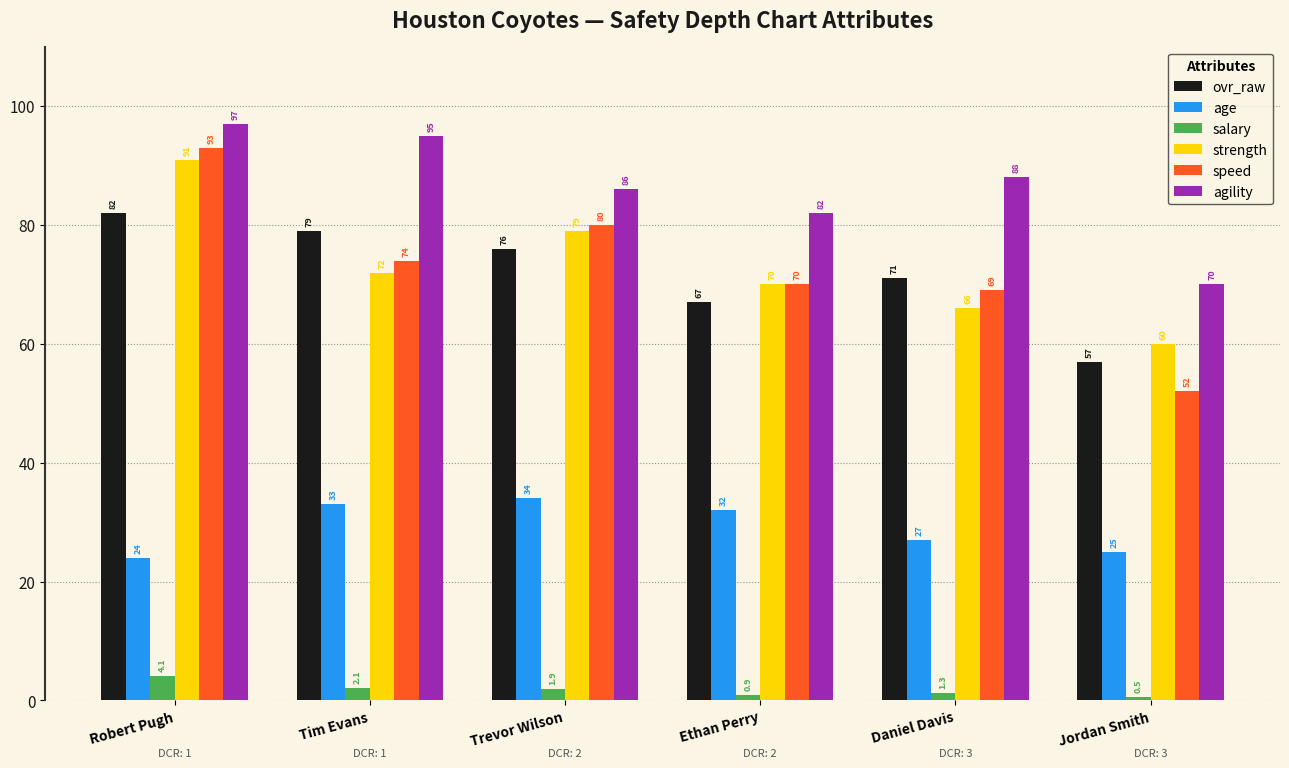

Which series has the widest spread of values?

speed